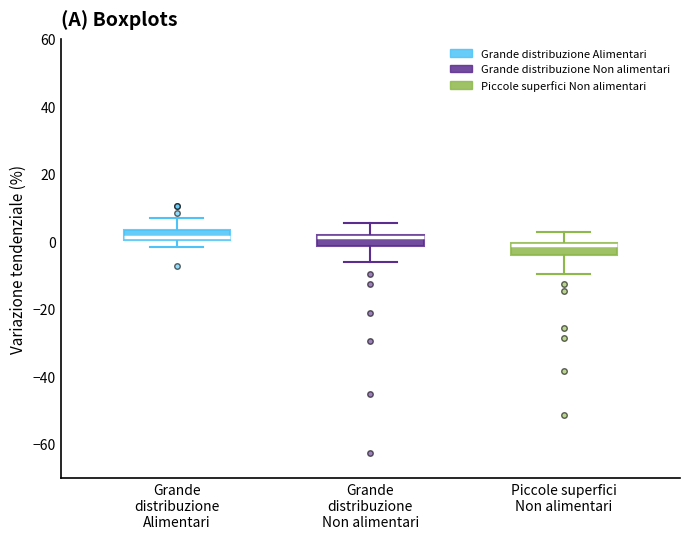

Where does the upper whisker of the box for Grande distribuzione Alimentari end on the y-axis? The values are not printed on the chart, so give them approximately, as read against the axis.

8